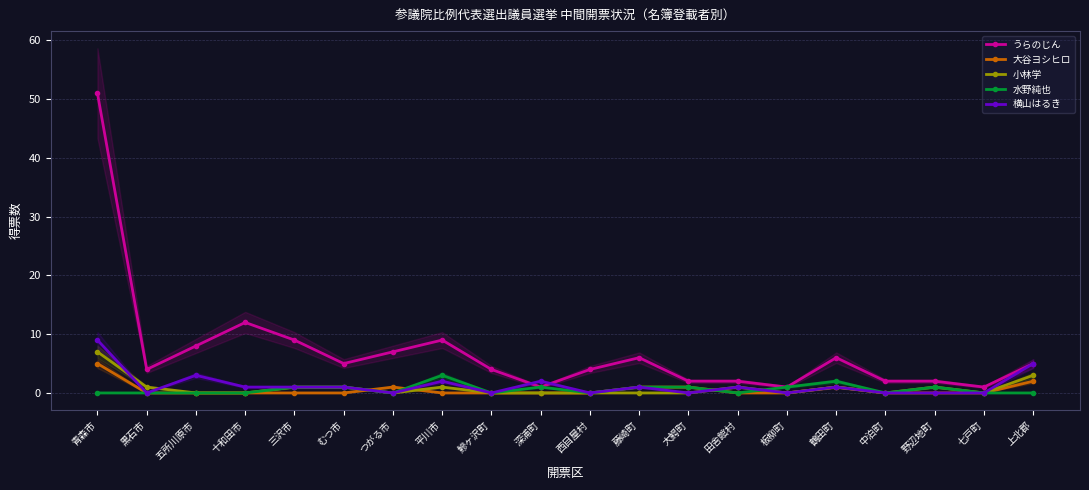

Is it true that うらのじん equals 51 at 青森市?

True